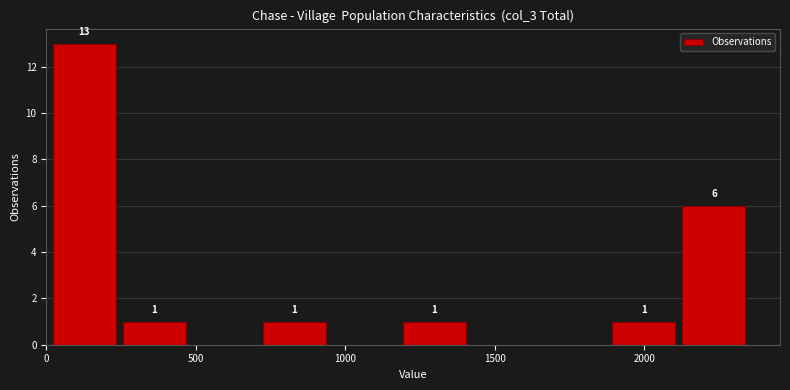

Over which range of the x-axis is the bar tallest?

0 to 250